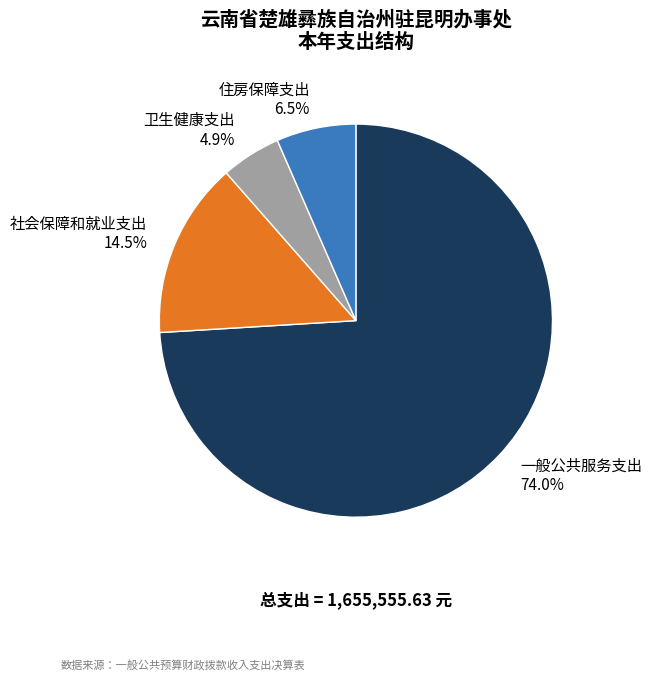

Combined, what portion of the pie is 住房保障支出 and 一般公共服务支出?

80.6%